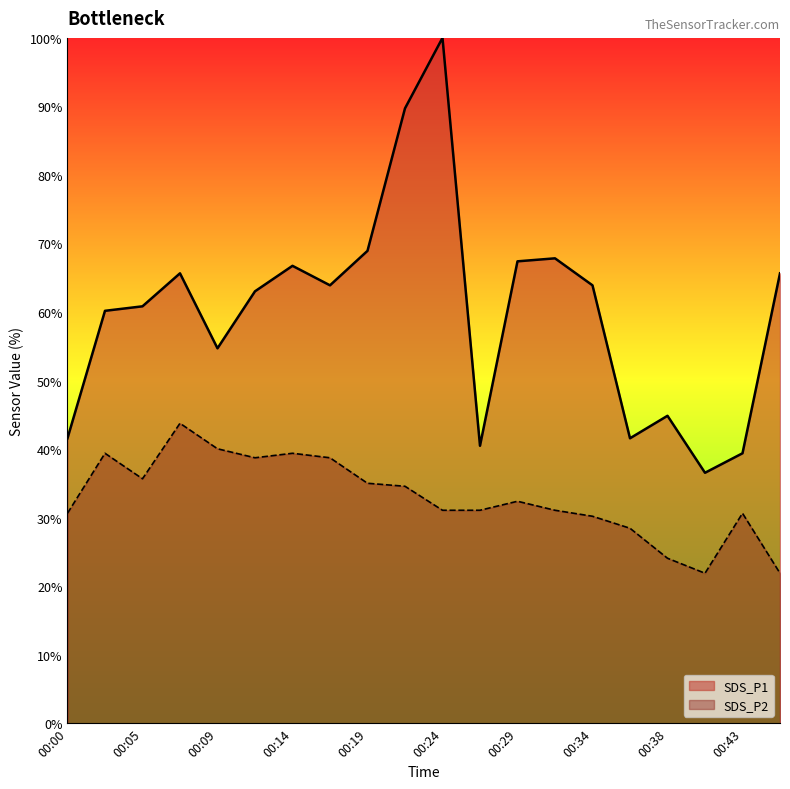

What is the difference between the SDS_P2 values at 00:26 and 00:02?

8.3